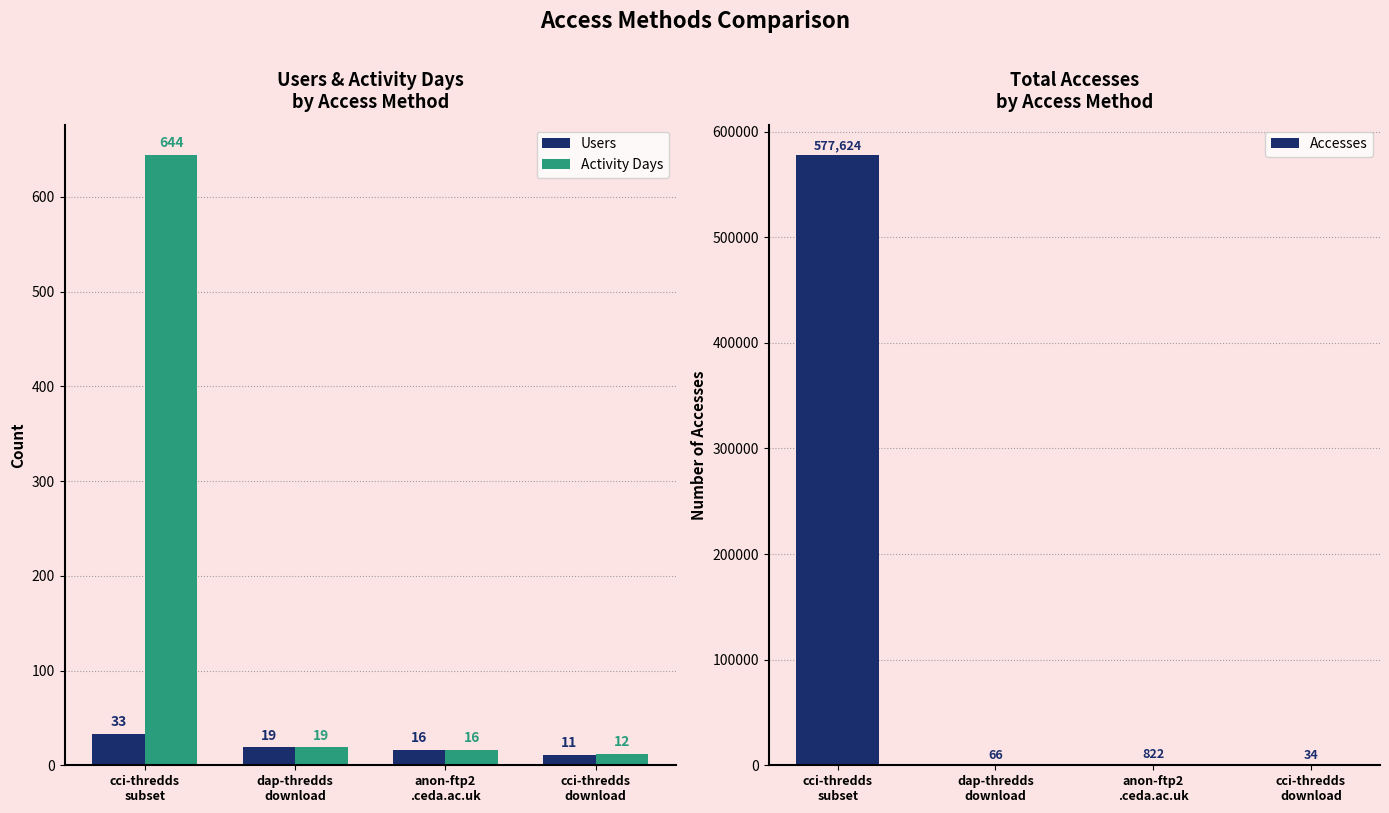

The value of Users at cci-thredds
download is 5. True or false?

False